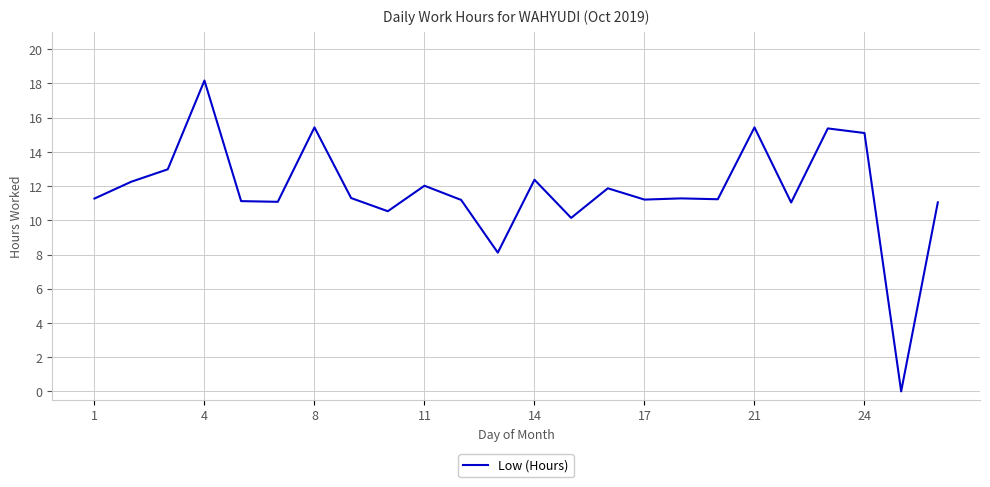

What is the maximum value shown in the chart?

18.2